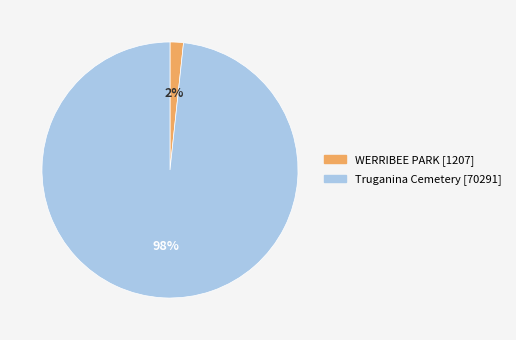

Is it true that WERRIBEE PARK is 13% of the pie?

False